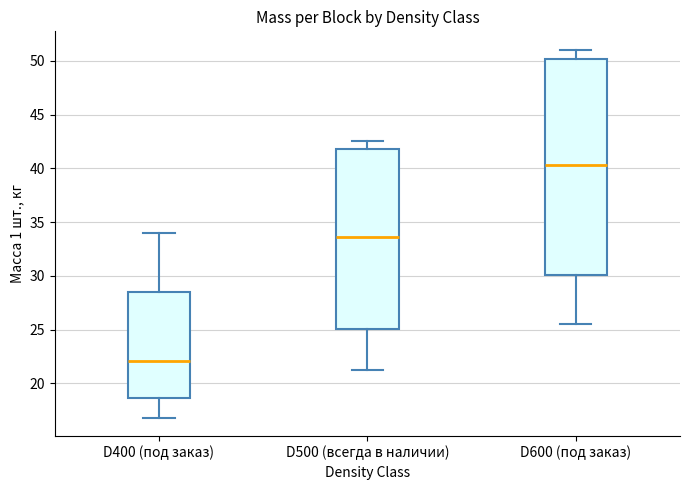

Where is the upper edge of the box for D600 (под заказ) on the y-axis? The values are not printed on the chart, so give them approximately, as read against the axis.

50.0